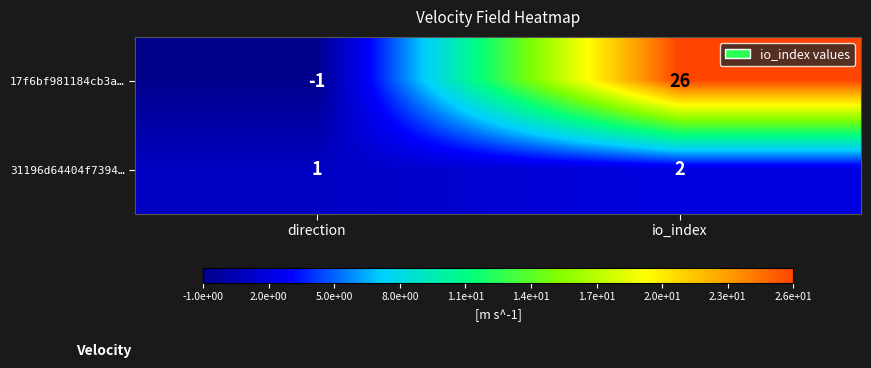

Which label corresponds to the largest value in the chart?

io_index